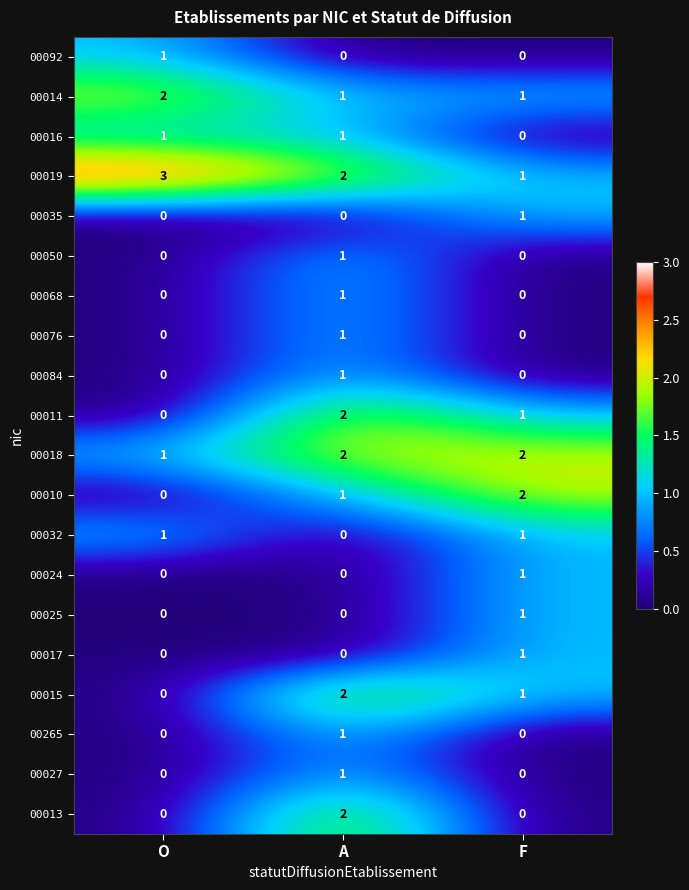

At which category is the sum across all series the highest?

A